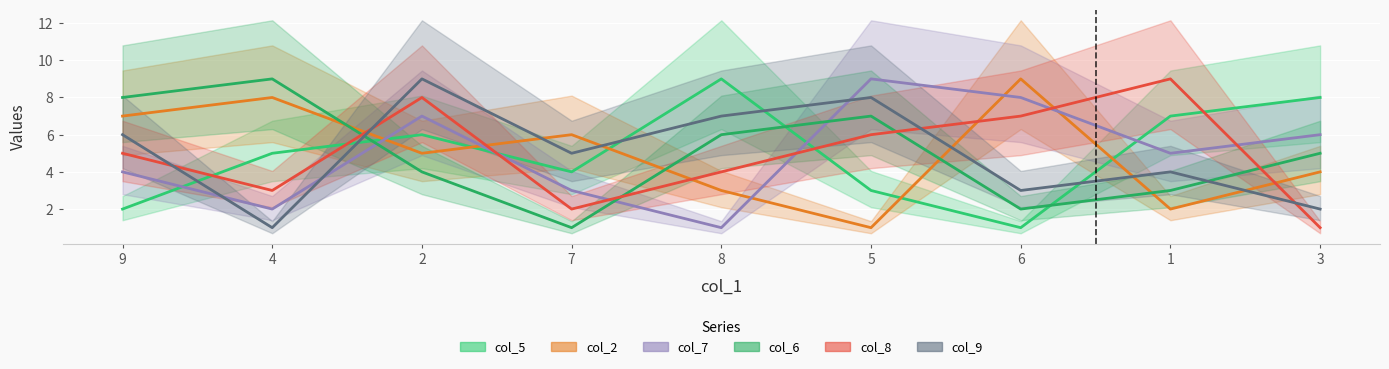

What position from the right is 2?

7